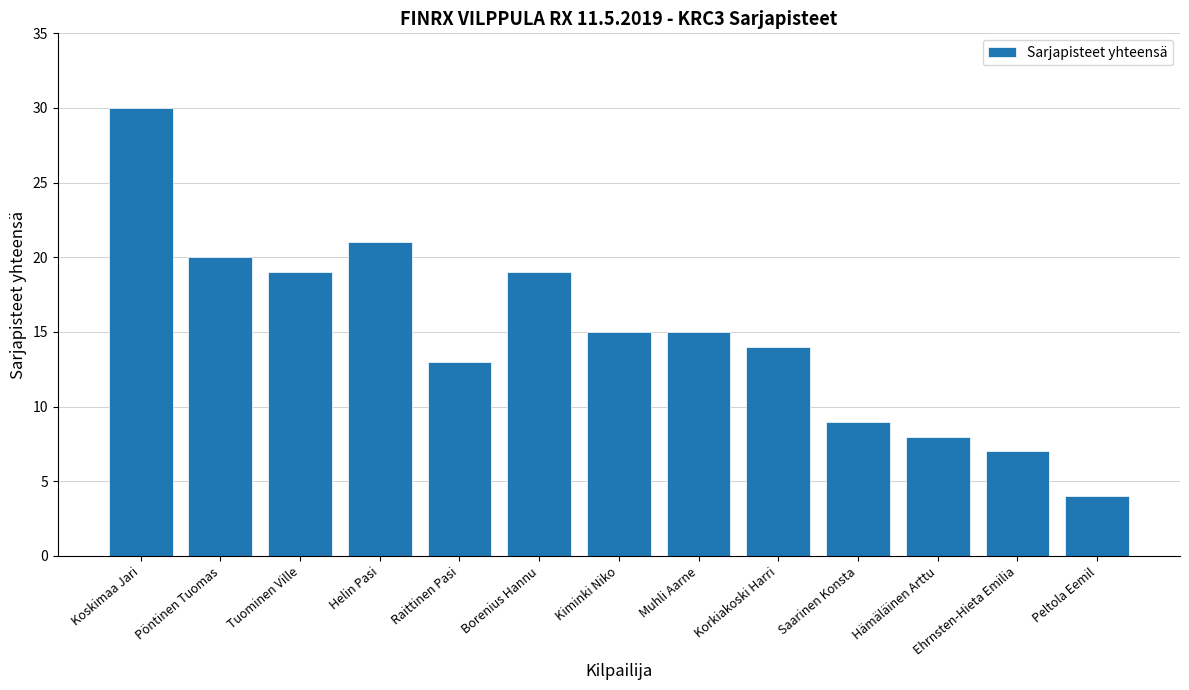

True or false: the data shows 15 at Kiminki Niko.

True